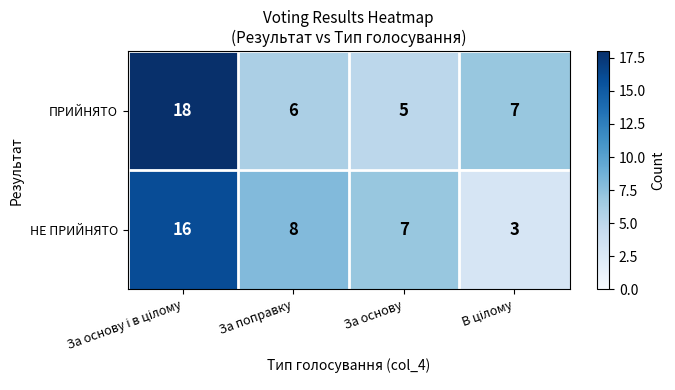

Count the number of categories in the chart.

4